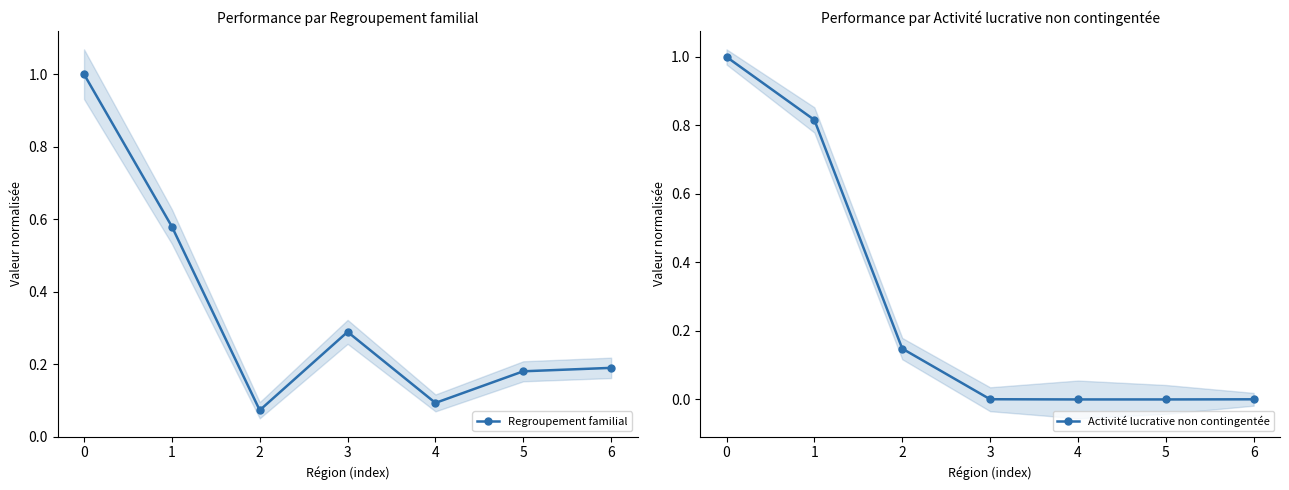

Reading right to left, what are all the values shown in this chart?

Regroupement familial: 6=0.2	5=0.2	4=0.1	3=0.3	2=0.1	1=0.6	0=1.0
Activité lucrative non contingentée: 6=0.0	5=0.0	4=0.0	3=0.0	2=0.1	1=0.8	0=1.0